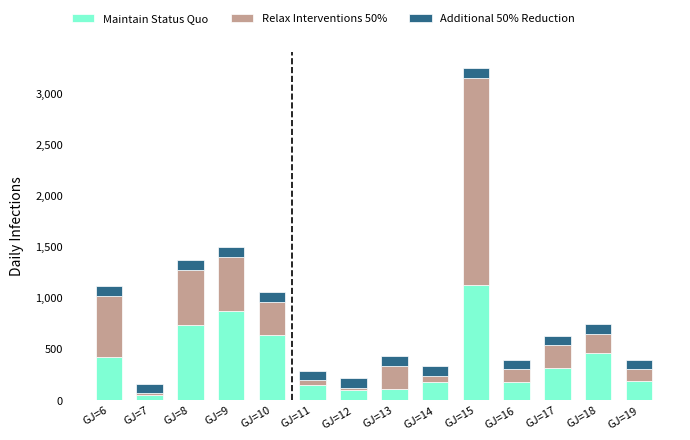

At which category is the sum across all series the highest?

GJ=15